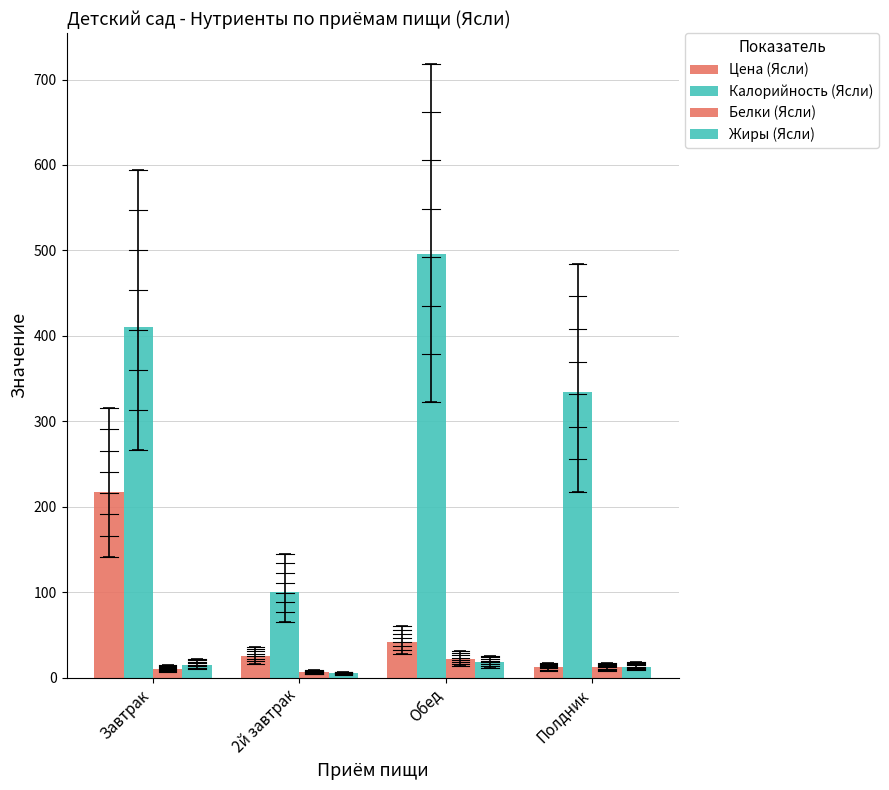

Between Обед and Полдник, which is larger?

Обед